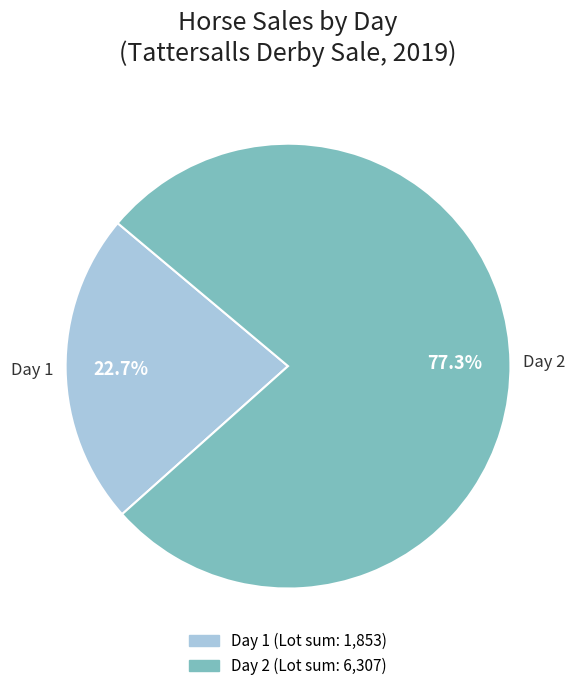

To the nearest percent, what percentage of the pie is Day 1?

23%